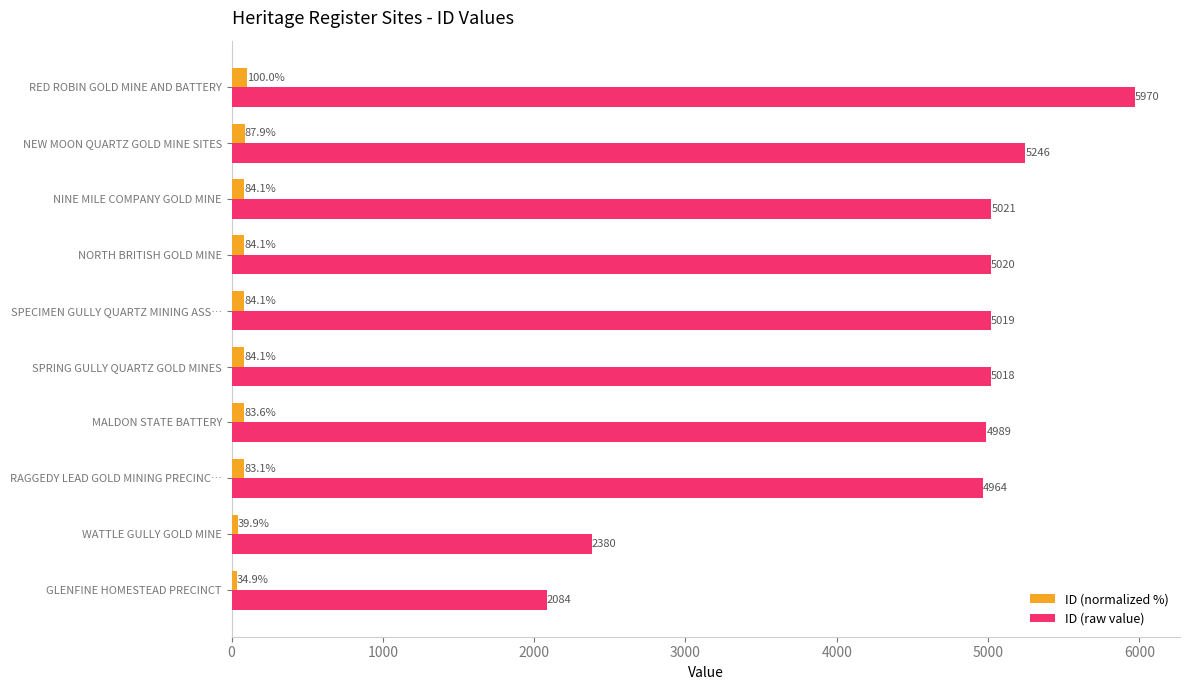

Rank the series by their average value, from highest to lowest.

ID (raw value), ID (normalized %)